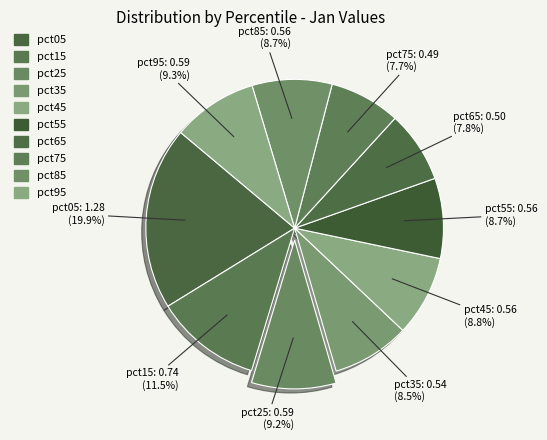

How many slices are in this pie chart?

10